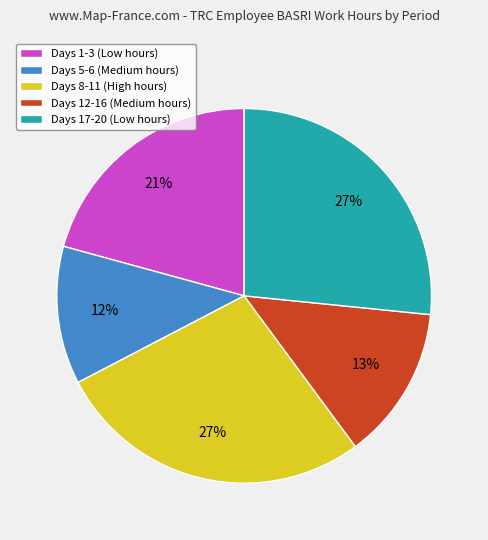

To the nearest percent, what percentage of the pie is Days 1-3 (Low hours)?

21%